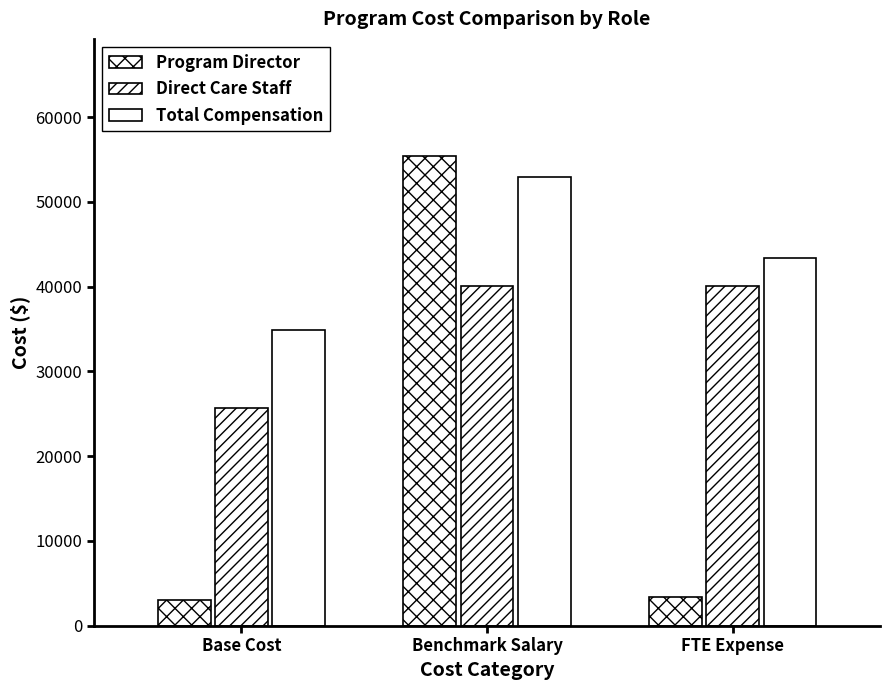

How many values in the Program Director series exceed 3322?

2